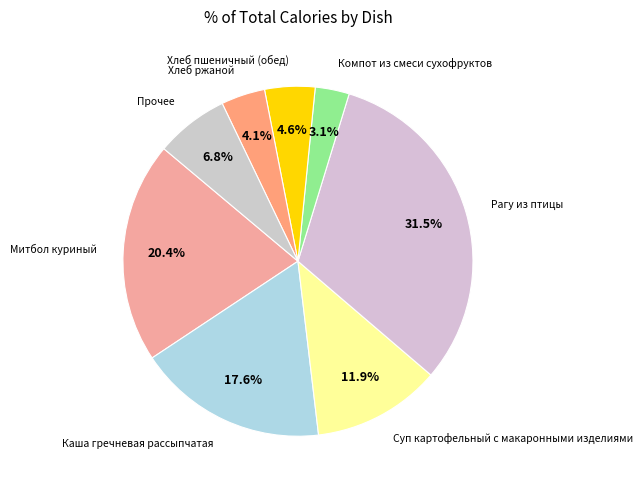

Count the number of slices in the pie.

8